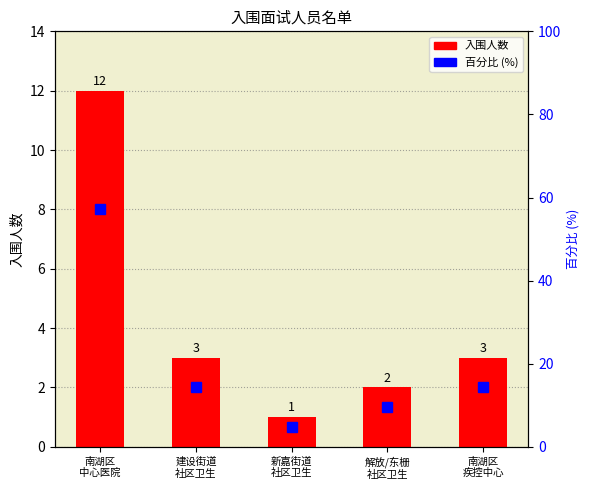

What is the average value of the 百分比 series?

20.0